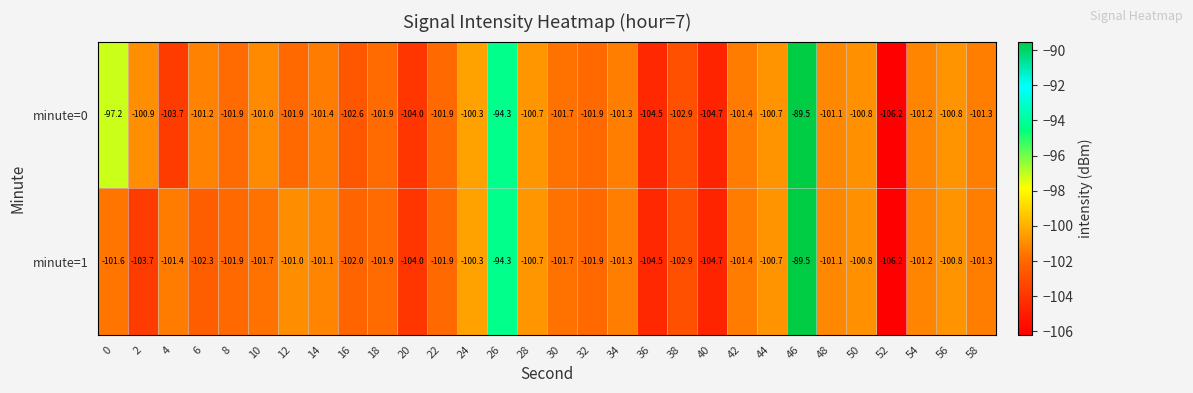

At 6, list the series in order from largest to smallest.

minute=0, minute=1